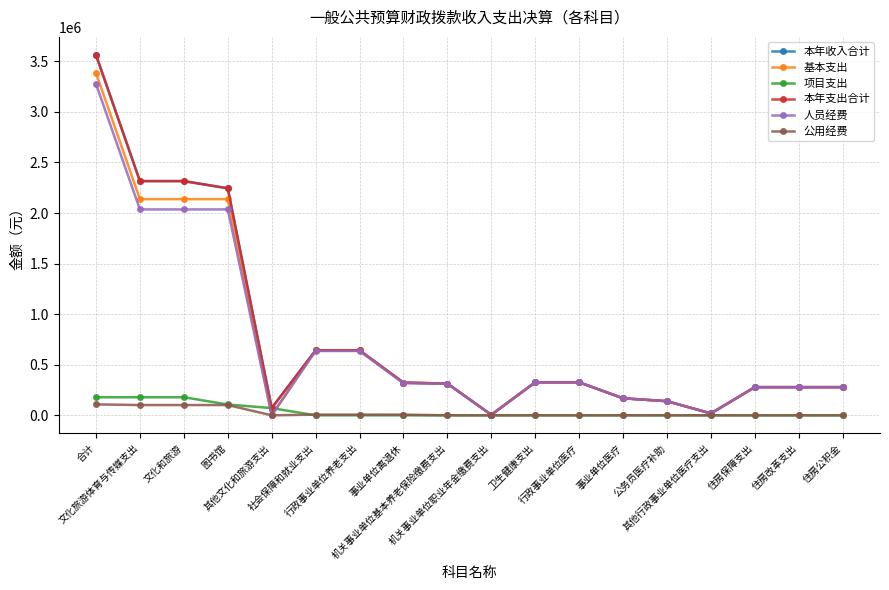

Is this an area chart (filled region under the line)?

No